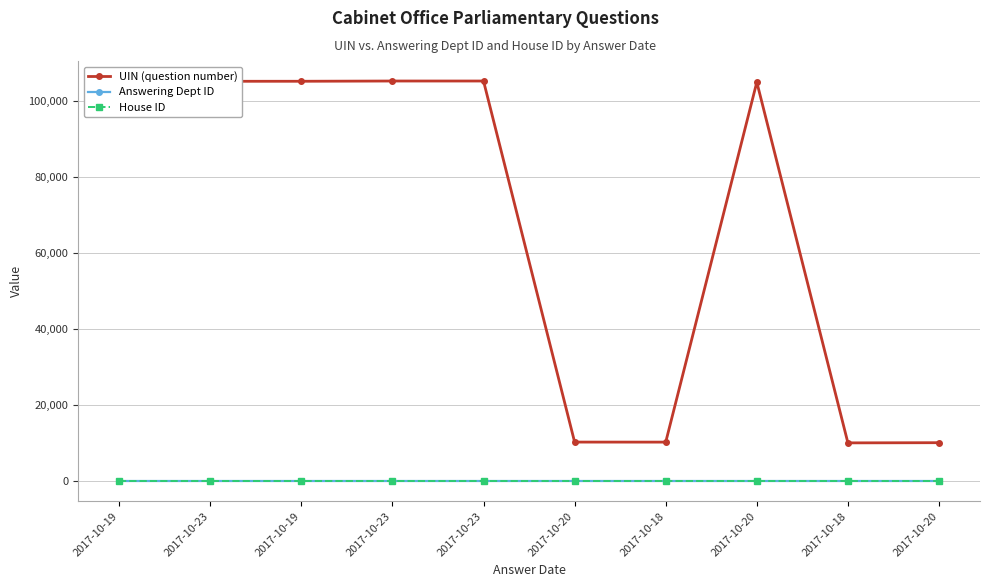

What is the label of the 7th point from the left?

2017-10-18